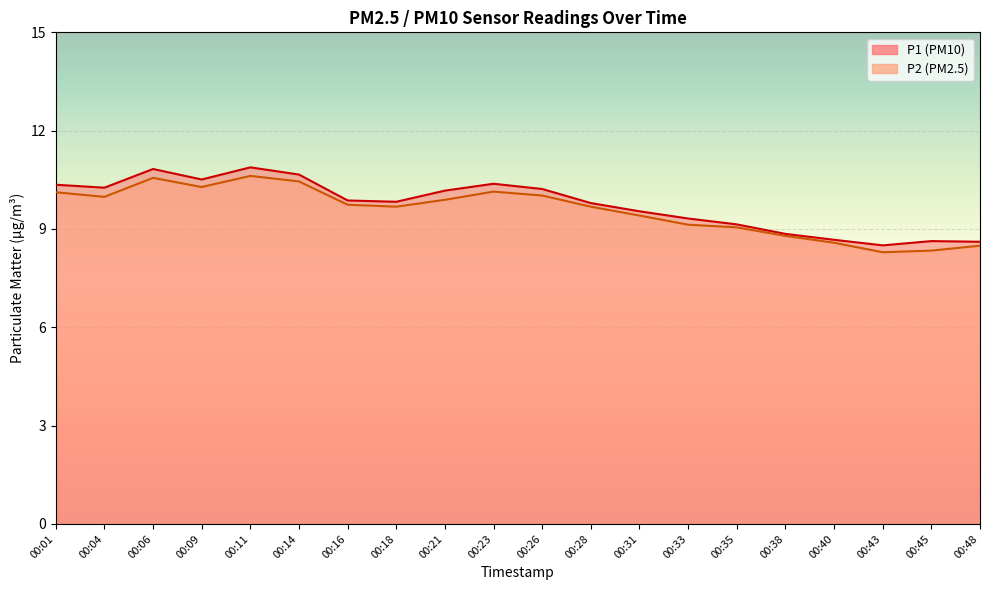

At which category does the chart reach its peak across all series?

00:11